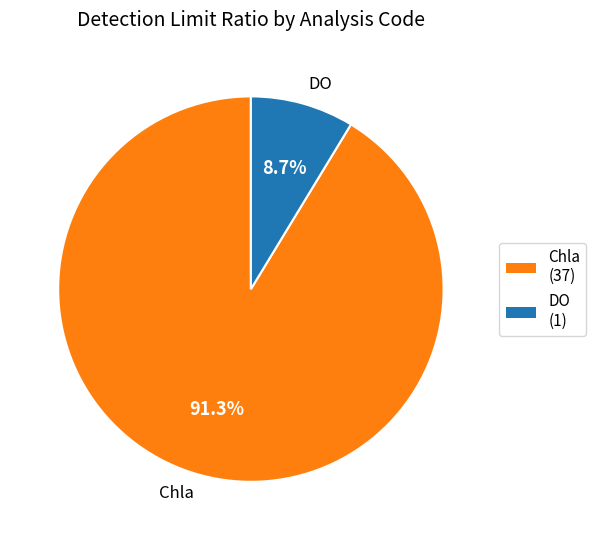

Is there a majority slice in this chart?

Yes